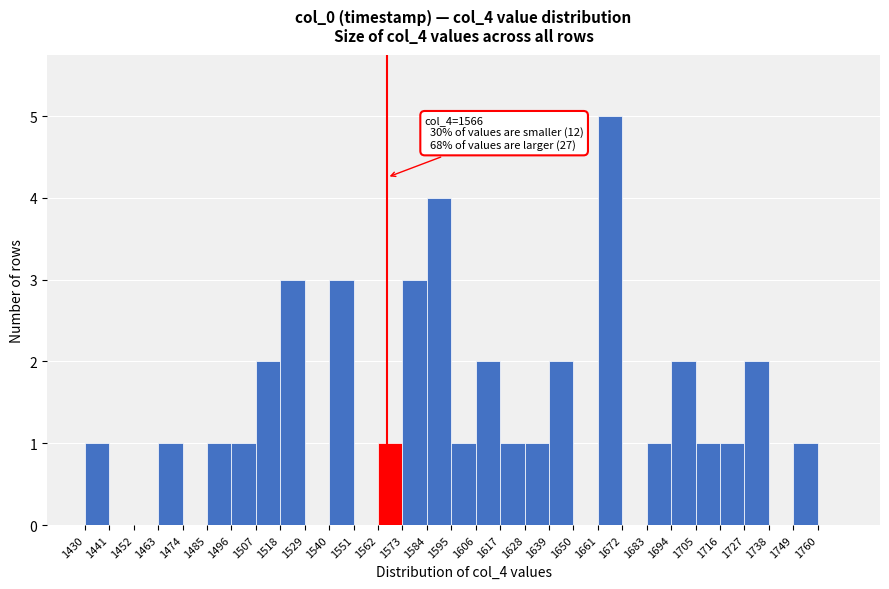

Over which range of the x-axis is the bar tallest?

1661 to 1672